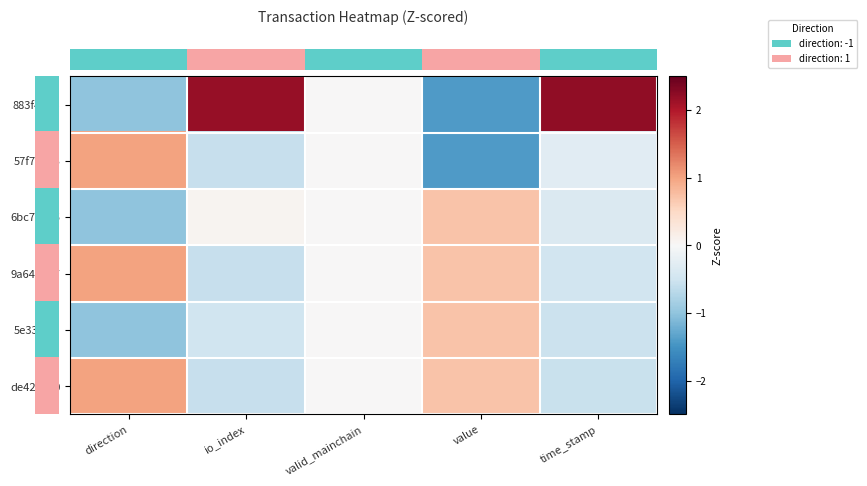

Which series changed the most between io_index and value?

row_0